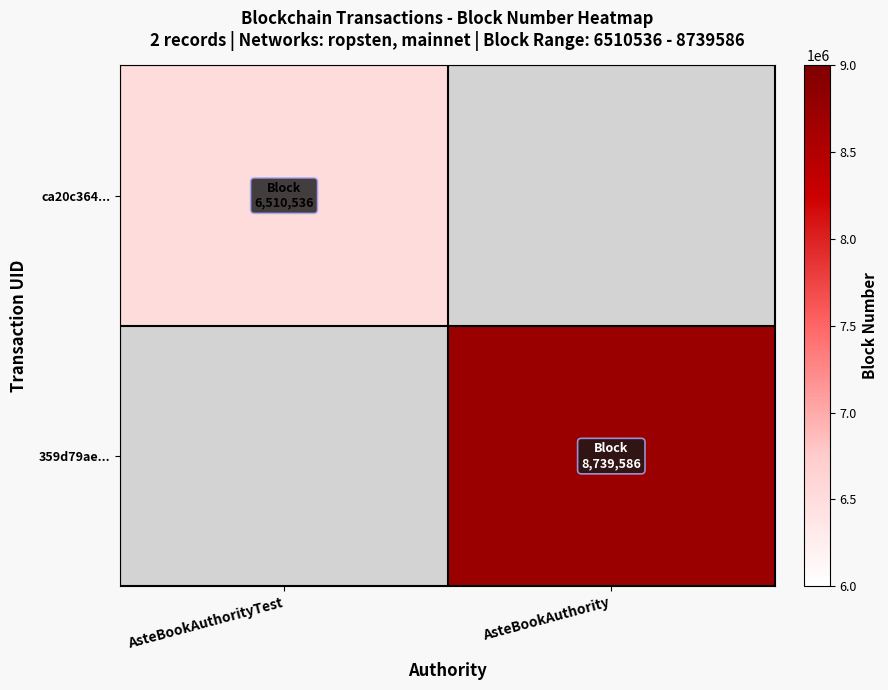

The value of ca20c364... at AsteBookAuthorityTest is 2044551.8. True or false?

False